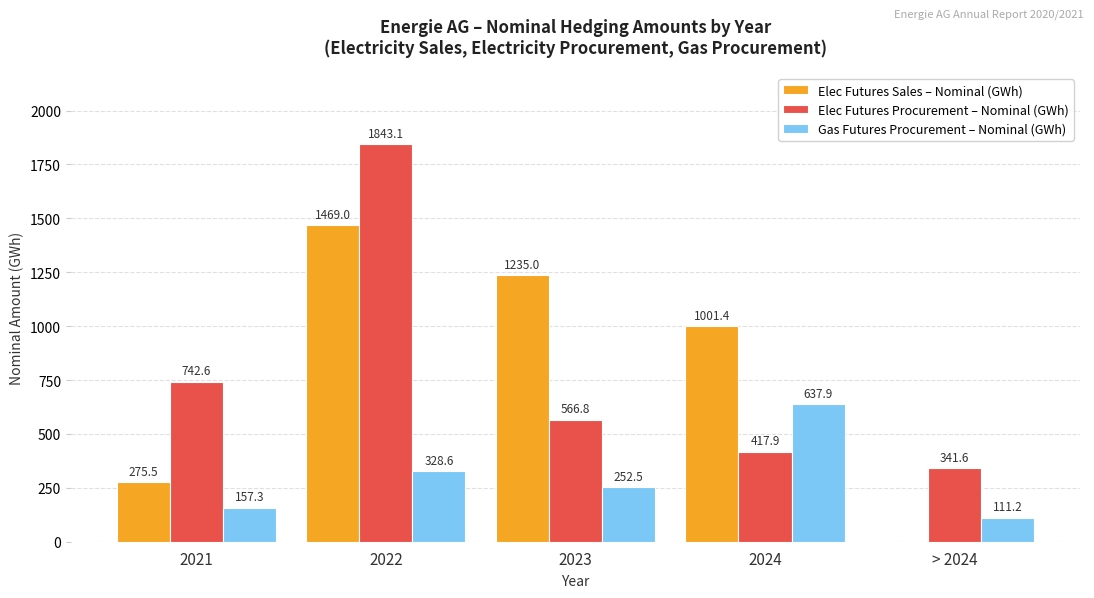

Reading right to left, extract all data points from this chart.

Elec Futures Sales – Nominal (GWh): > 2024=0.0	2024=1001.4	2023=1235.0	2022=1469.0	2021=275.5
Elec Futures Procurement – Nominal (GWh): > 2024=341.6	2024=417.9	2023=566.8	2022=1843.1	2021=742.6
Gas Futures Procurement – Nominal (GWh): > 2024=111.2	2024=637.9	2023=252.5	2022=328.6	2021=157.3